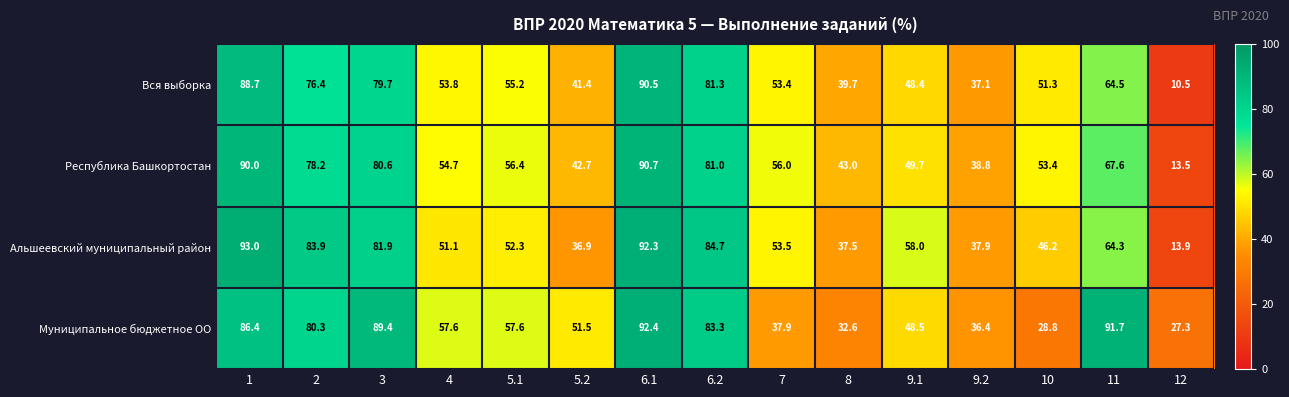

Rank the series at 4 from lowest to highest value.

Альшеевский муниципальный район, Вся выборка, Республика Башкортостан, Муниципальное бюджетное ОО